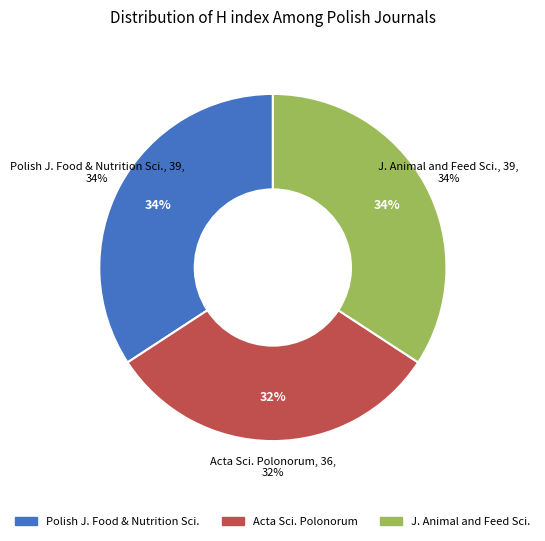

Approximately how many times larger is the value at Journal of Animal and Feed Sciences compared to Acta Scientiarum Polonorum, Technologia Alimentaria?

1.1